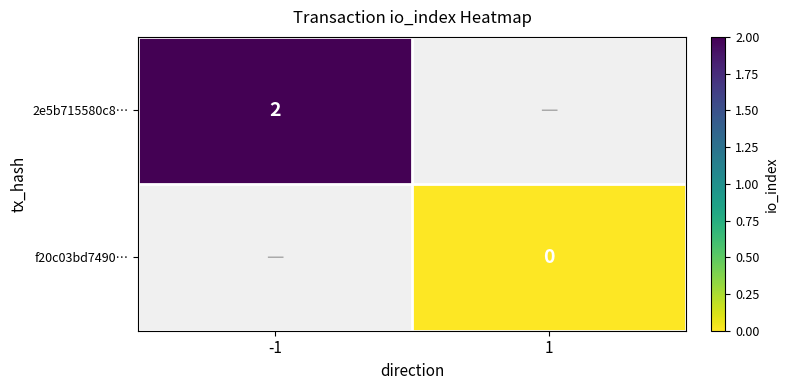

Is the value of 2e5b715580c8… at -1 greater than the value of f20c03bd7490… at 1?

Yes